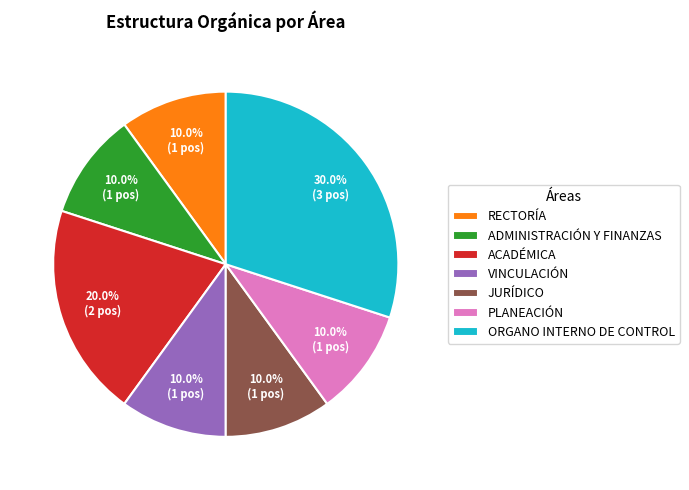

What is the largest slice in the pie chart?

ORGANO INTERNO DE CONTROL